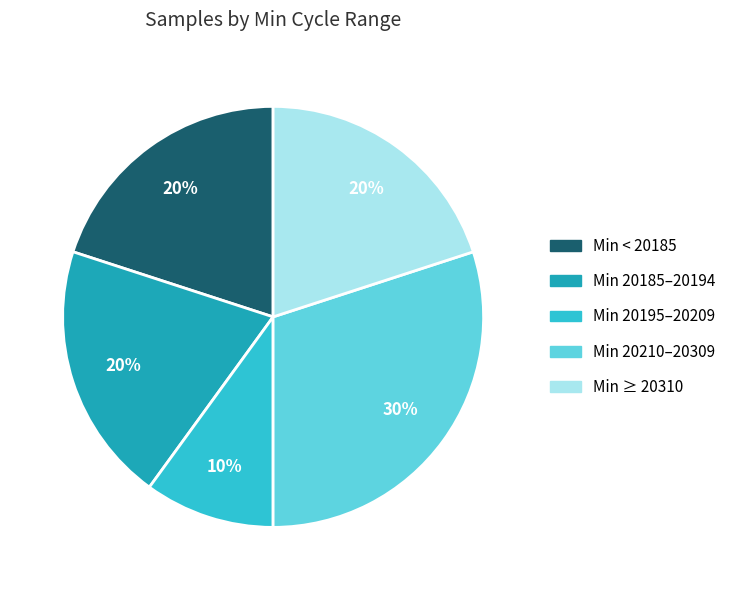

Is it true that Min 20185–20194 is 20% of the pie?

True